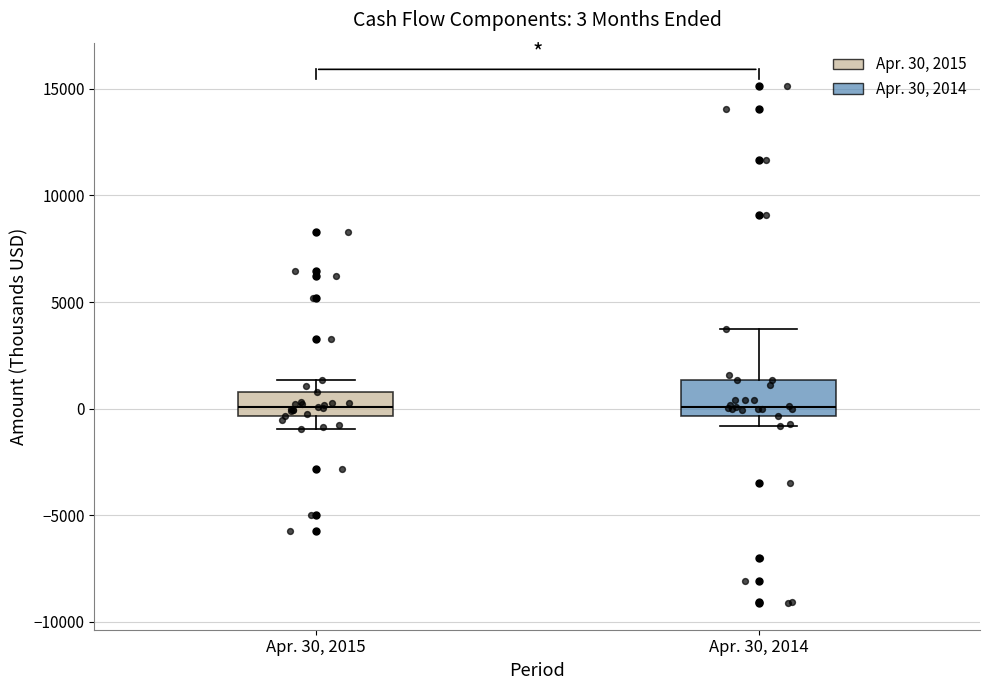

Comparing the boxes themselves (not the whiskers), which one is the tallest?

Apr. 30, 2014